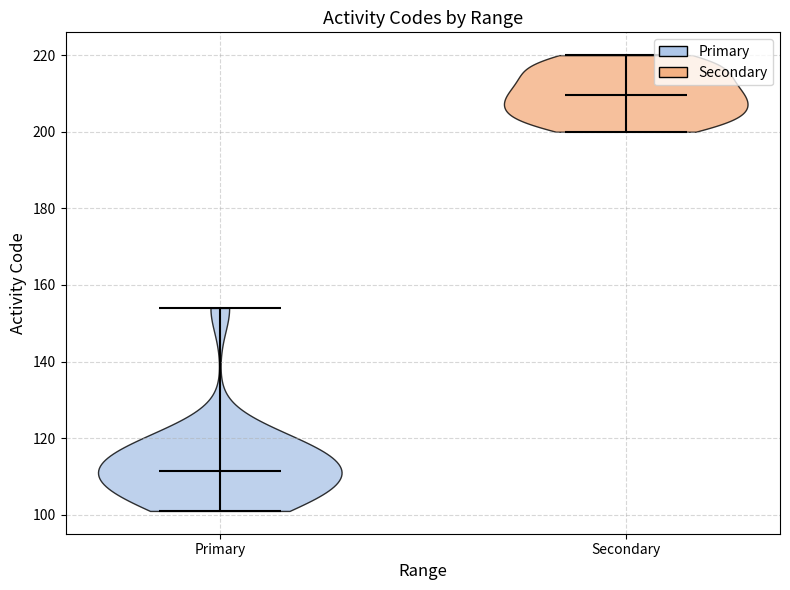

What is the lowest point the violin for Secondary reaches on the y-axis? The values are not printed on the chart, so give them approximately, as read against the axis.

200